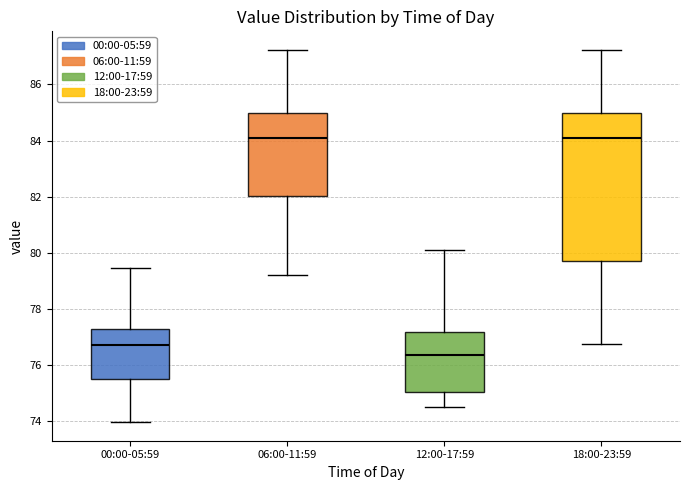

Where is the lower edge of the box for 18:00-23:59 on the y-axis? The values are not printed on the chart, so give them approximately, as read against the axis.

79.8